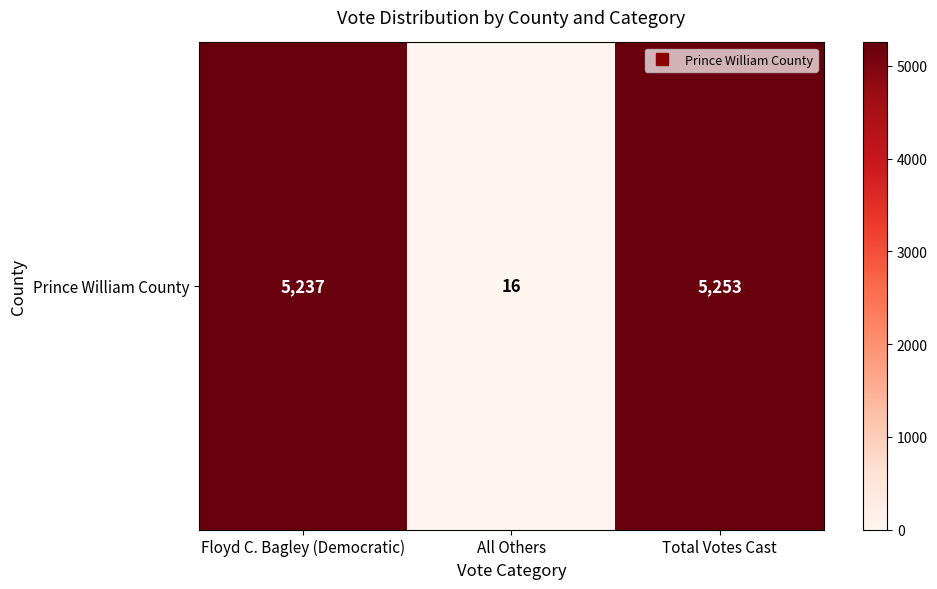

At which category does the chart reach its minimum across all series?

All Others